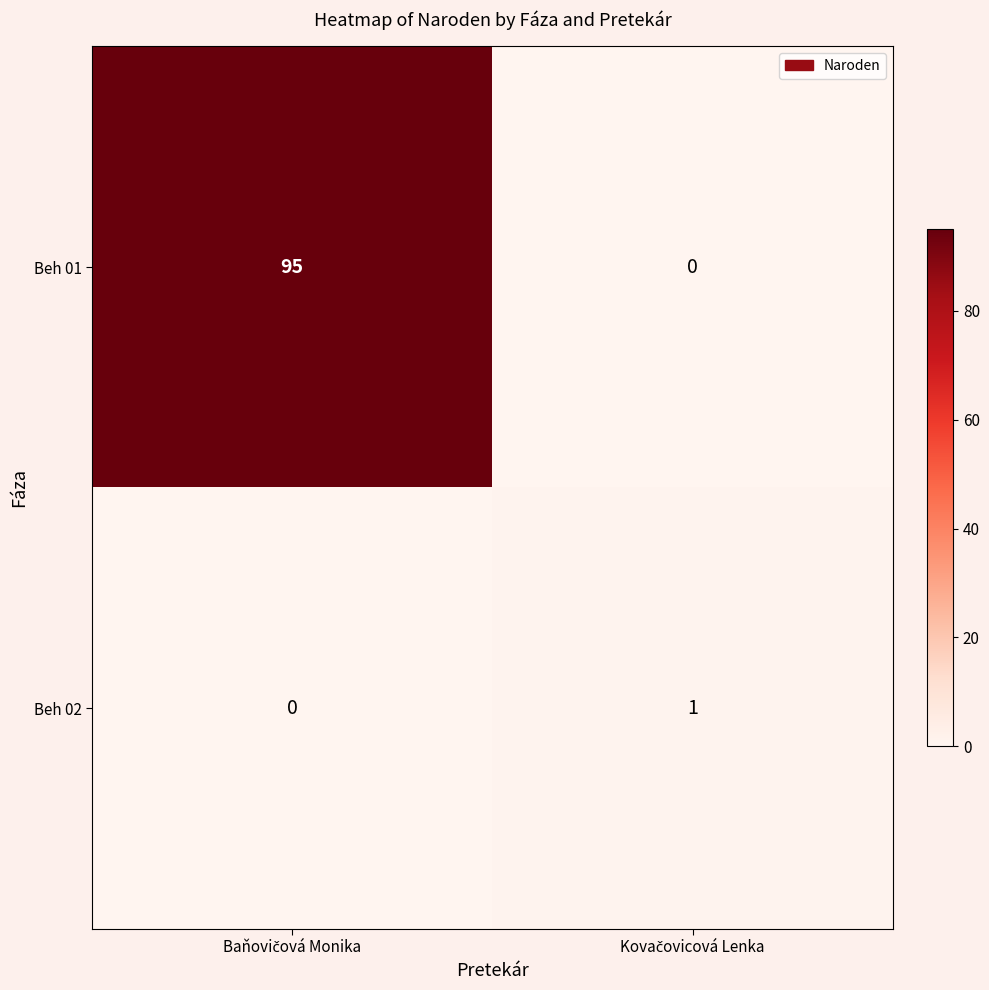

Reading left to right, transcribe all the data shown in this chart.

Beh 01: 95	0
Beh 02: 0	1